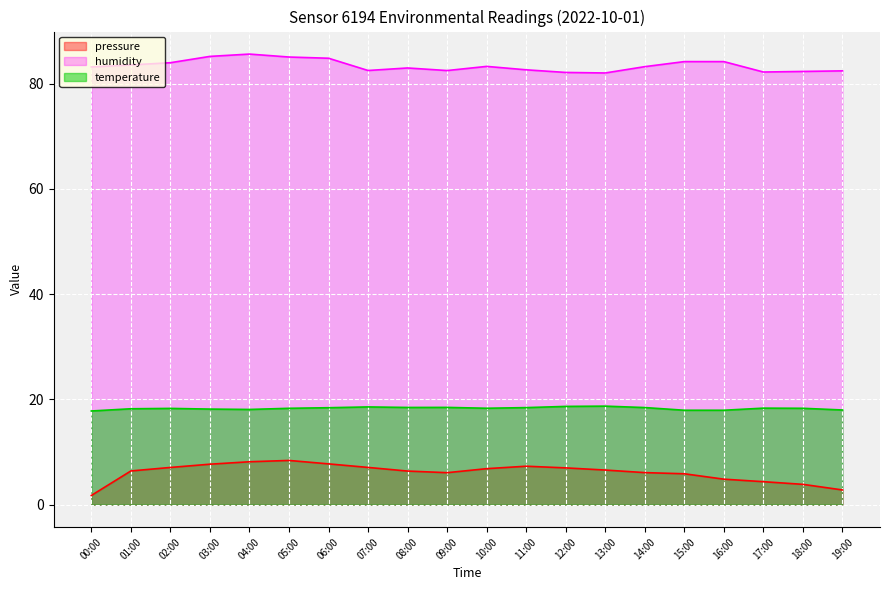

What is the total value across all series at 17:00?

104.9